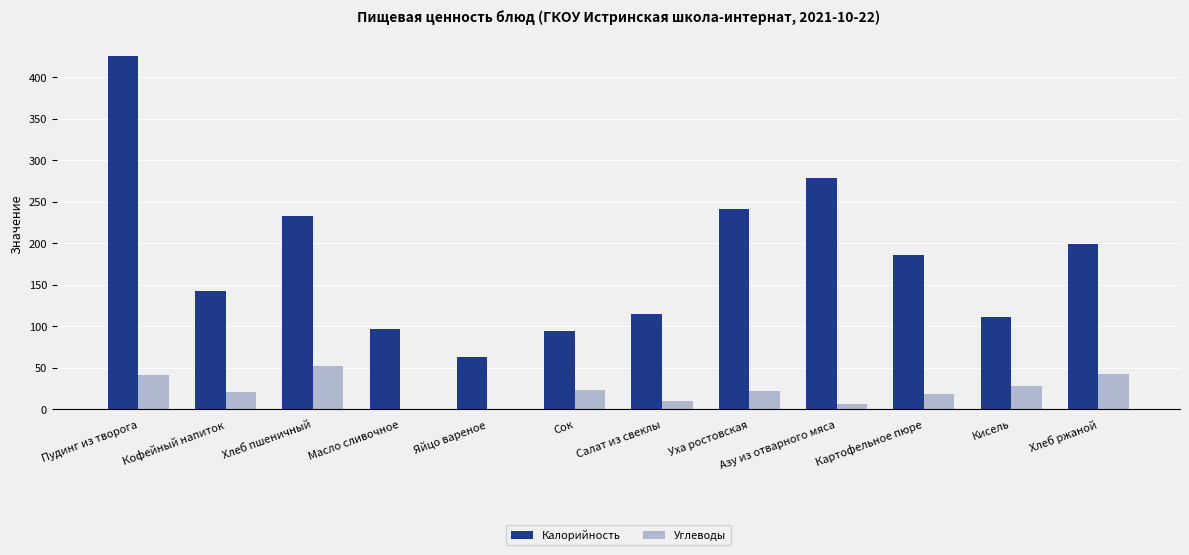

The value of Калорийность at Кисель is 111.0. True or false?

True